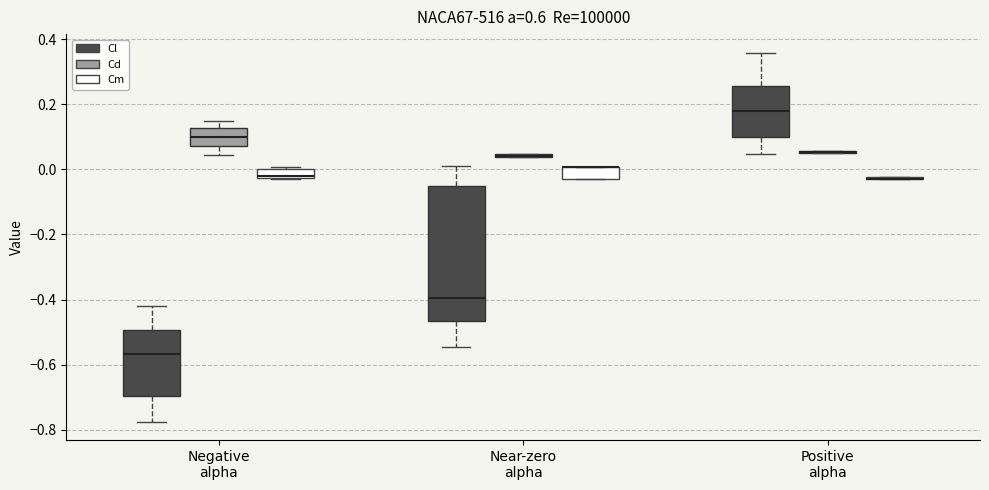

Which box is the tallest, from its lower edge to its upper edge?

Near-zero alpha (Cl)